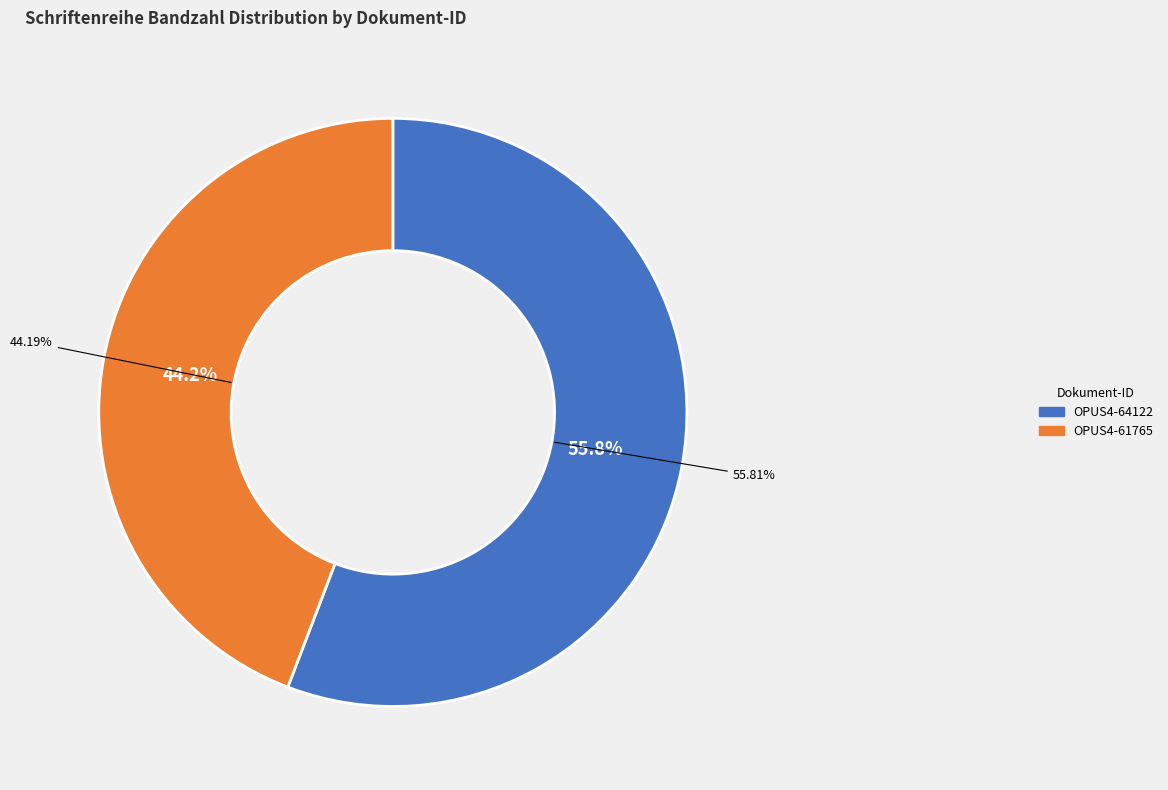

What percentage is the OPUS4-61765 slice, to the nearest percent?

44%